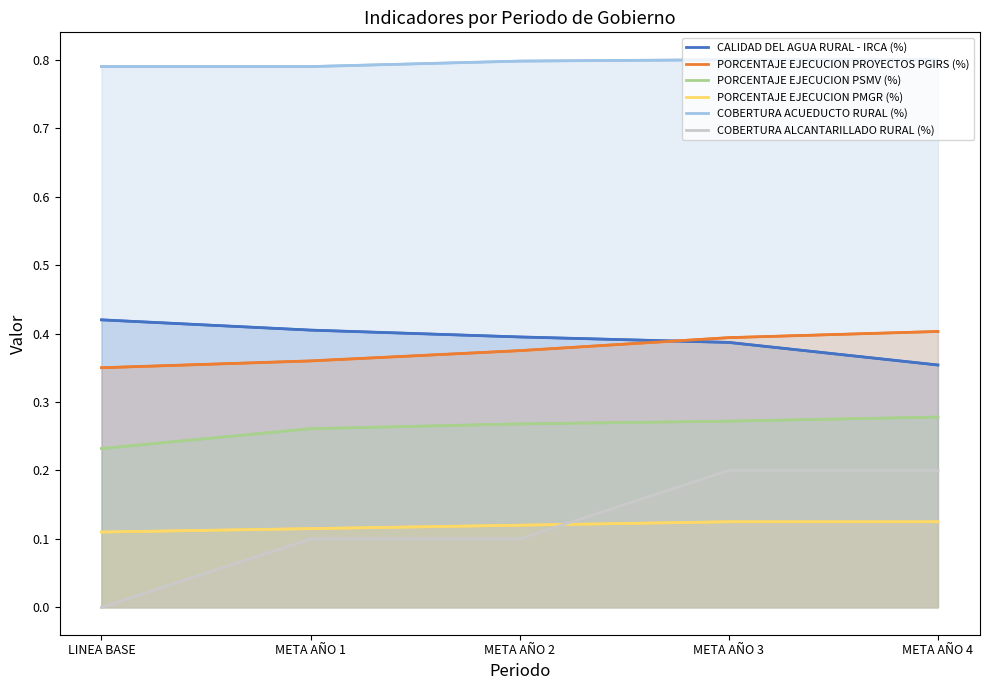

Rank the categories by CALIDAD DEL AGUA RURAL - IRCA (%) value from highest to lowest.

LINEA BASE, META AÑO 1, META AÑO 2, META AÑO 3, META AÑO 4